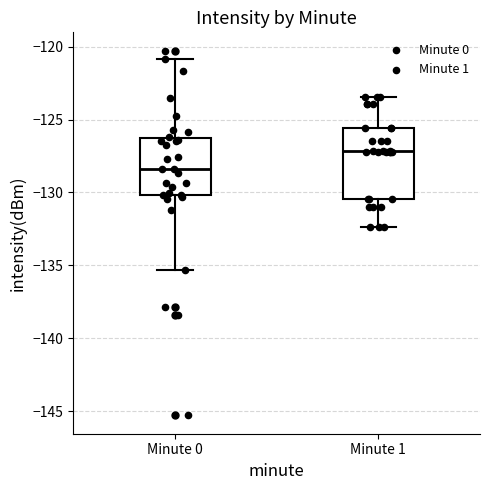

Which box is the tallest, from its lower edge to its upper edge?

Minute 1